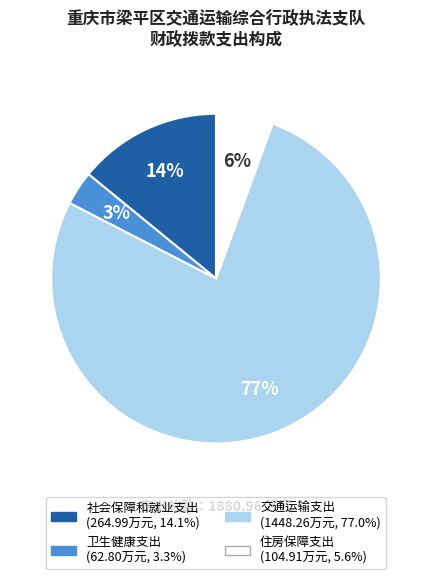

To the nearest percent, what portion does 社会保障和就业支出 represent?

14%